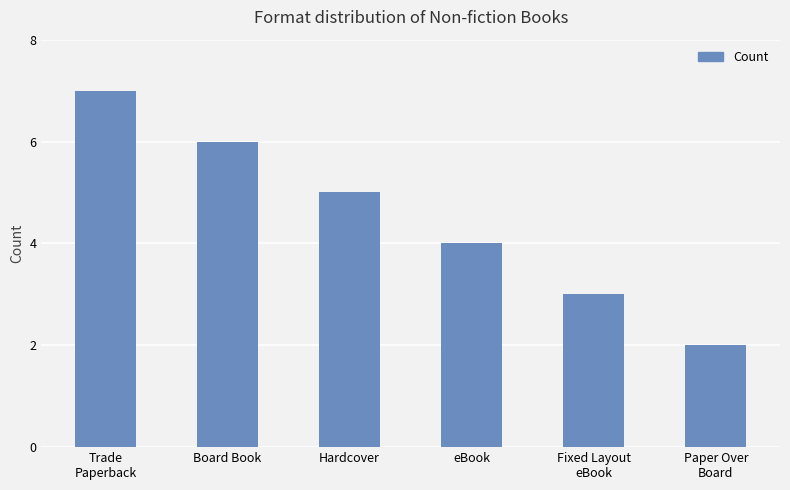

Does the chart contain stacked bars?

No